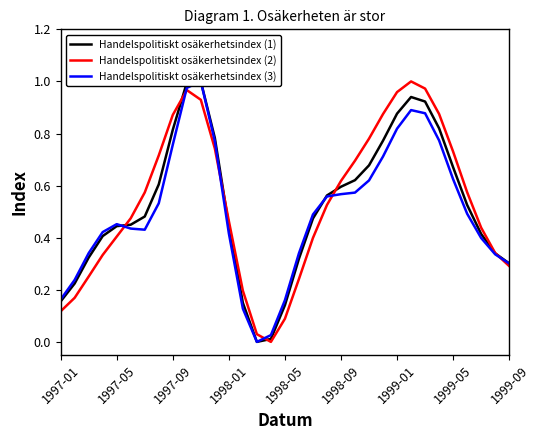

True or false: Handelspolitiskt osäkerhetsindex (2) has a value of 0.3 at 1999-09.

True